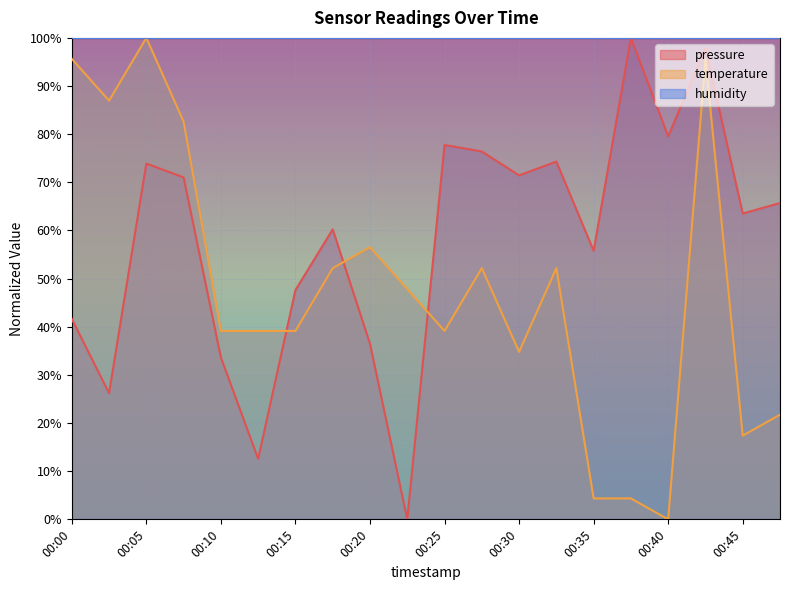

What is the maximum value for pressure?

100.0